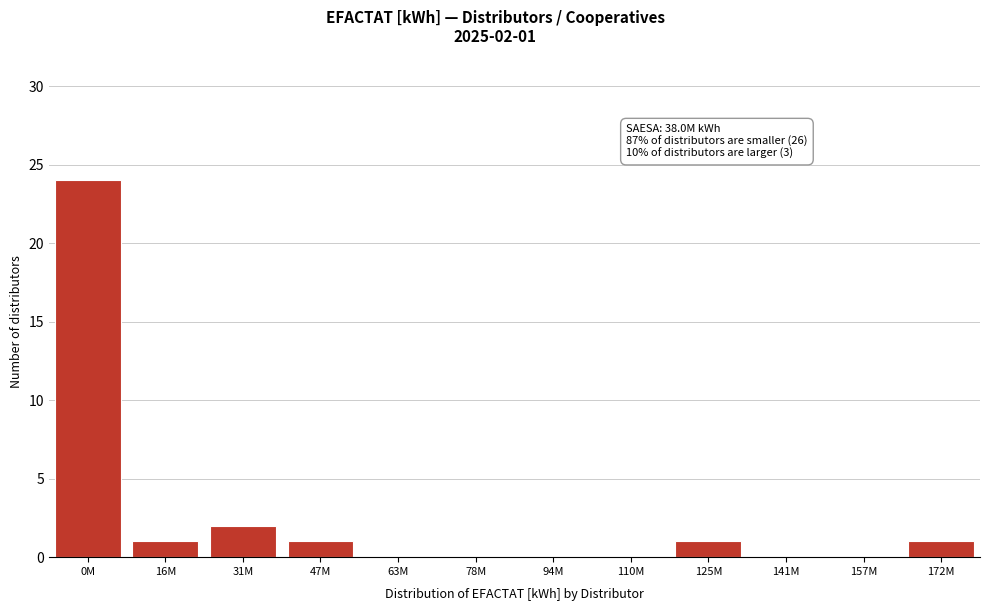

Reading left to right, transcribe all the data shown in this chart.

0M=24	16M=1	31M=2	47M=1	63M=0	78M=0	94M=0	110M=0	125M=1	141M=0	157M=0	172M=1